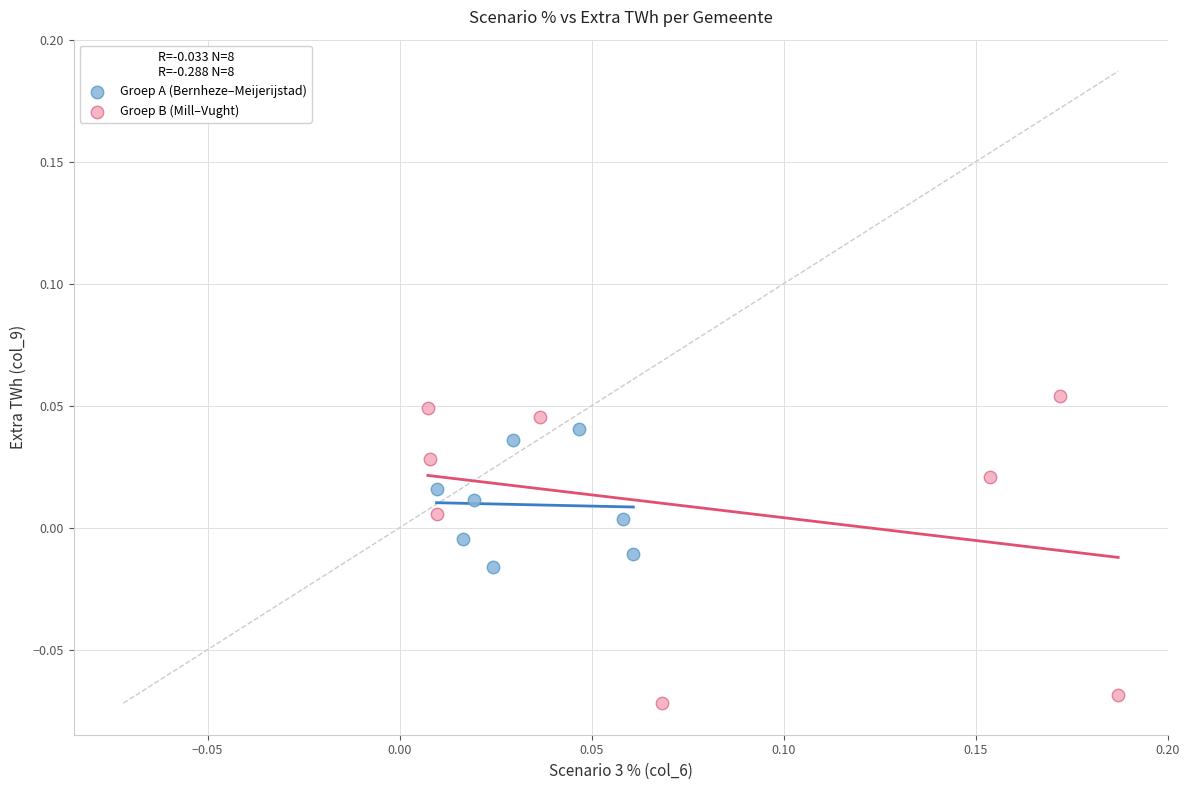

Which series contains the highest Y value?

Groep B (Mill–Vught)